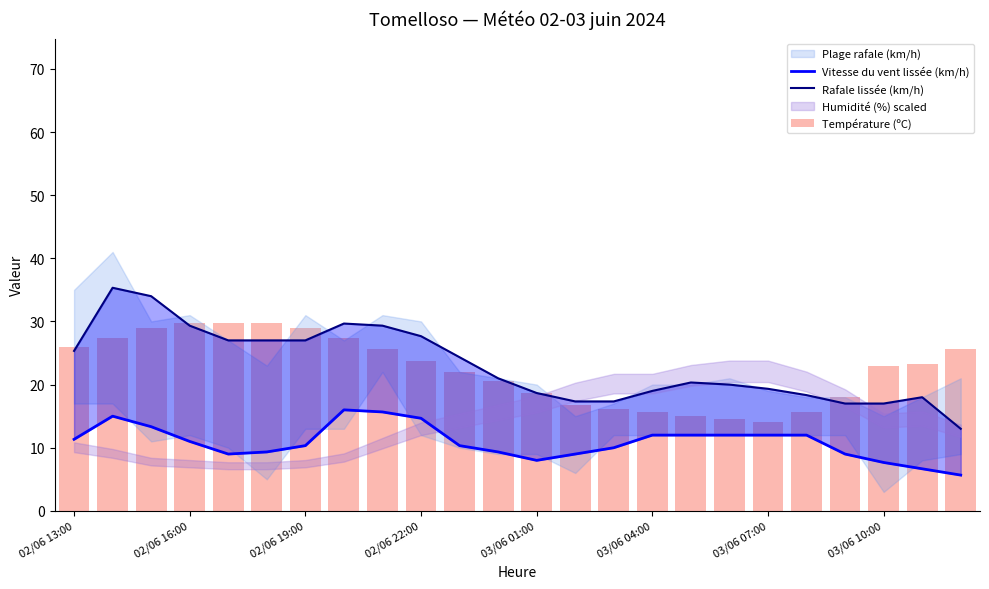

What is the difference between the Rafale lissée (km/h) values at 13 and 15?

1.7